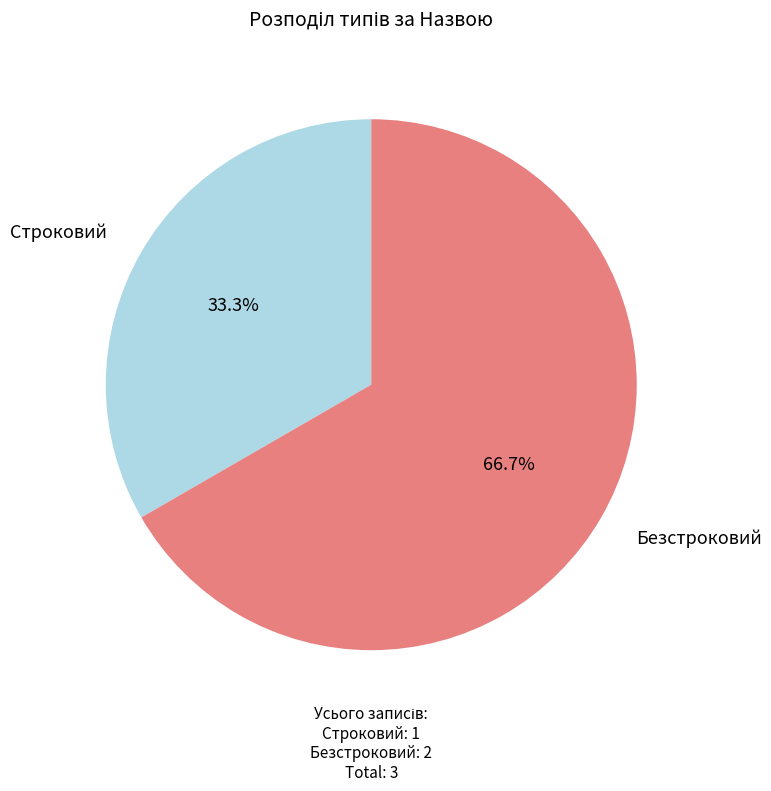

Count the number of slices in the pie.

2